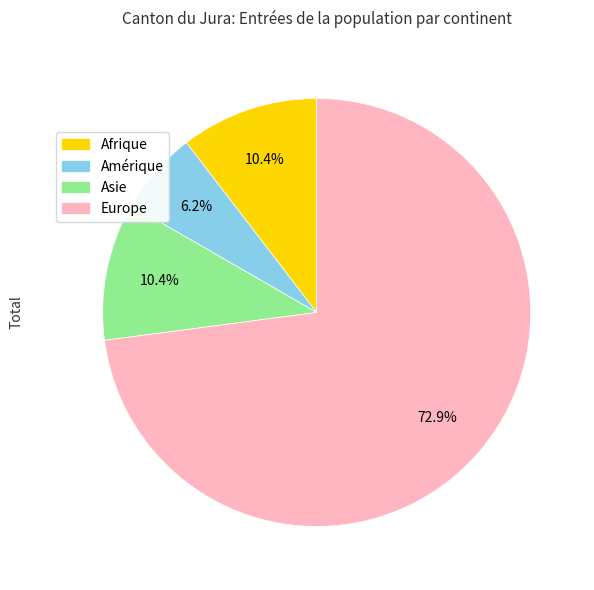

What is the ratio of the value at Europe to the value at Afrique?

7.0